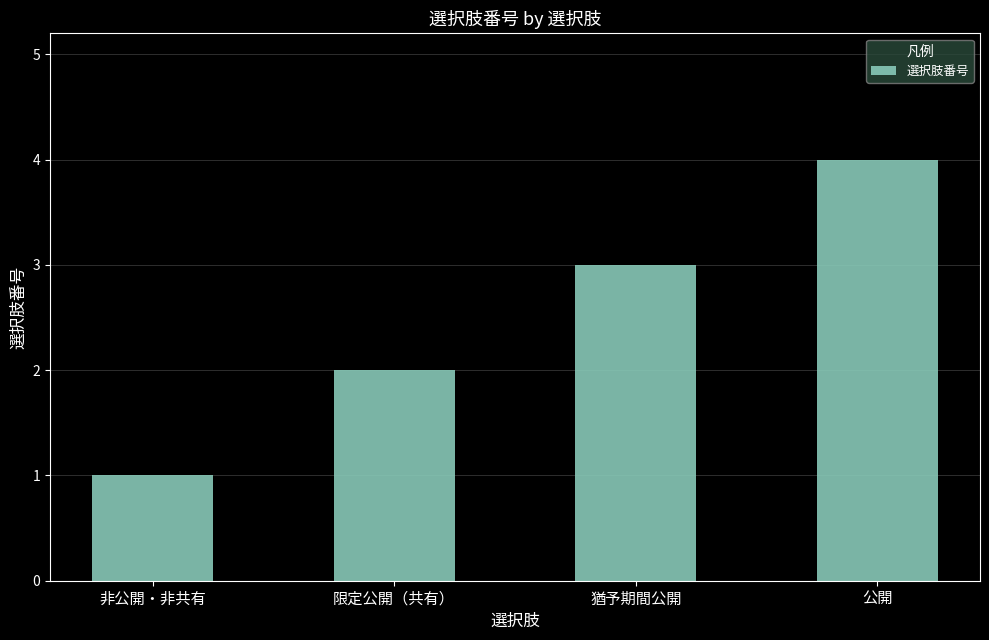

The value at 猶予期間公開 is 1. True or false?

False